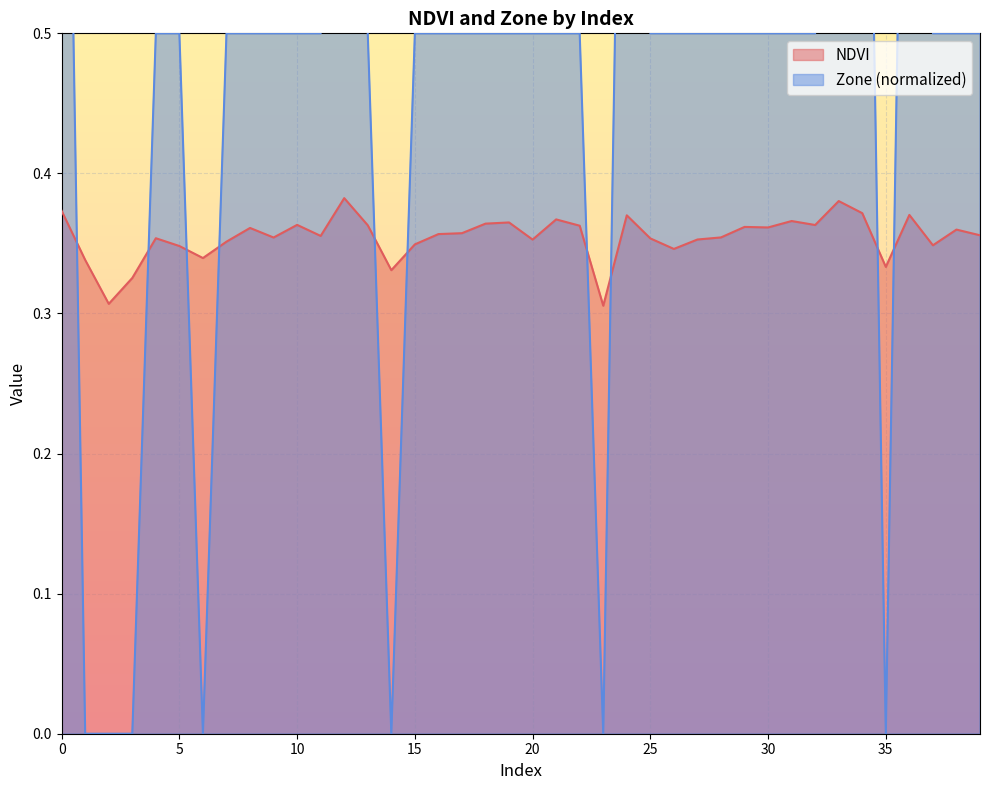

Rank the categories by NDVI value from lowest to highest.

23, 2, 3, 14, 35, 1, 6, 26, 5, 37, 15, 7, 20, 27, 25, 4, 9, 28, 11, 39, 16, 17, 38, 8, 30, 29, 22, 13, 32, 10, 18, 19, 31, 21, 24, 36, 34, 0, 33, 12